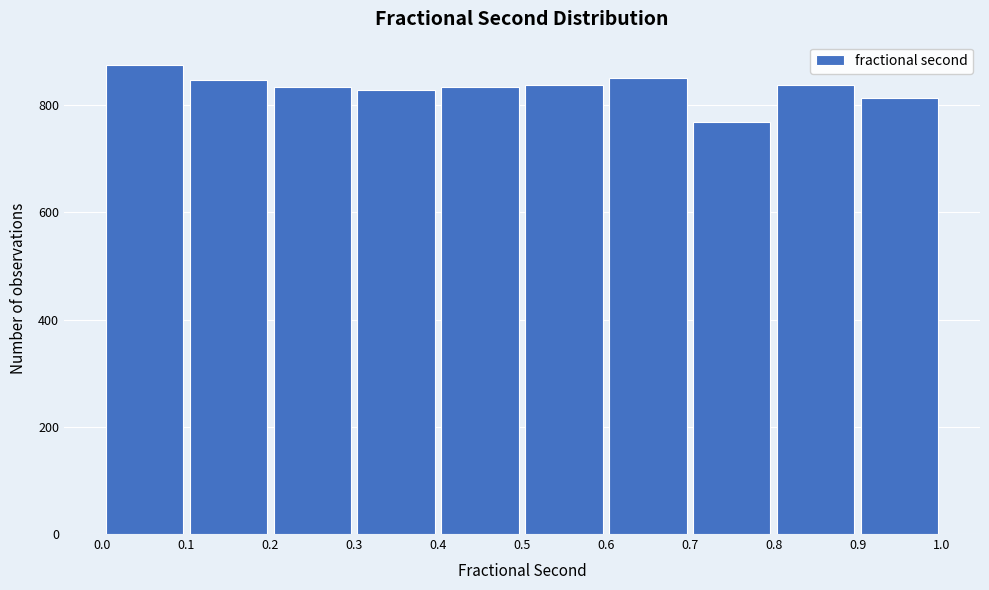

Which range on the x-axis has the tallest bar?

0.0 to 0.1